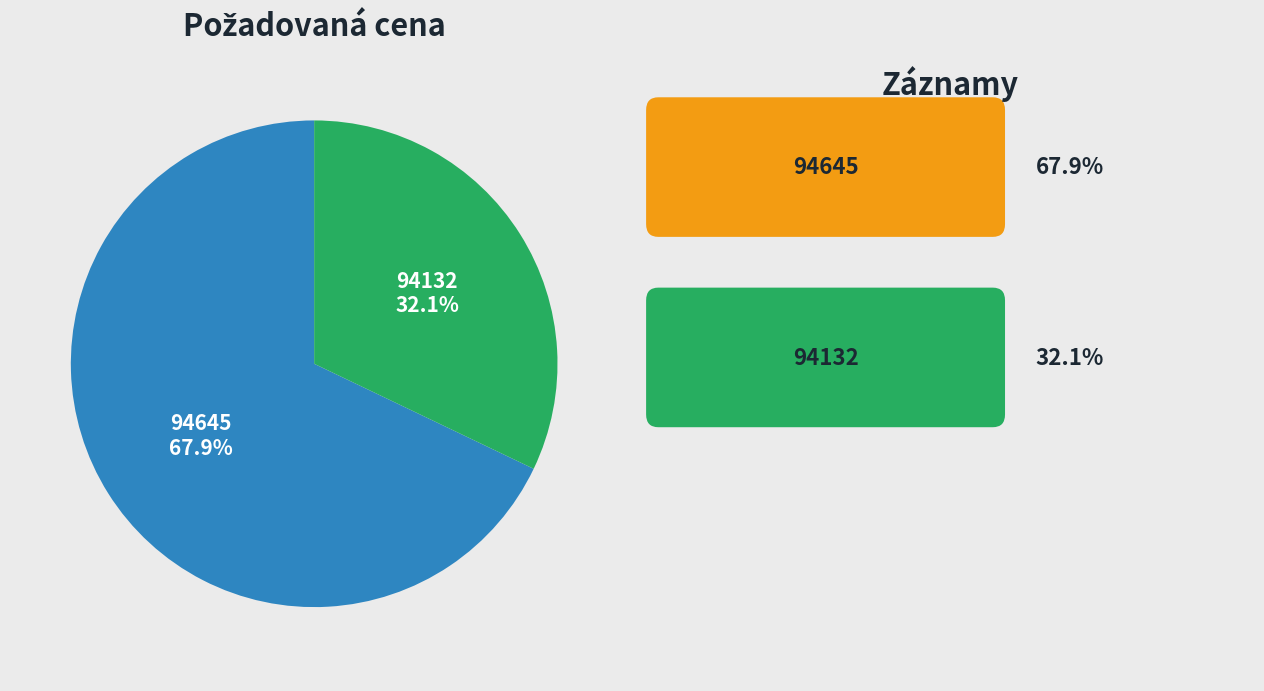

What is the smallest slice in the pie chart?

94132